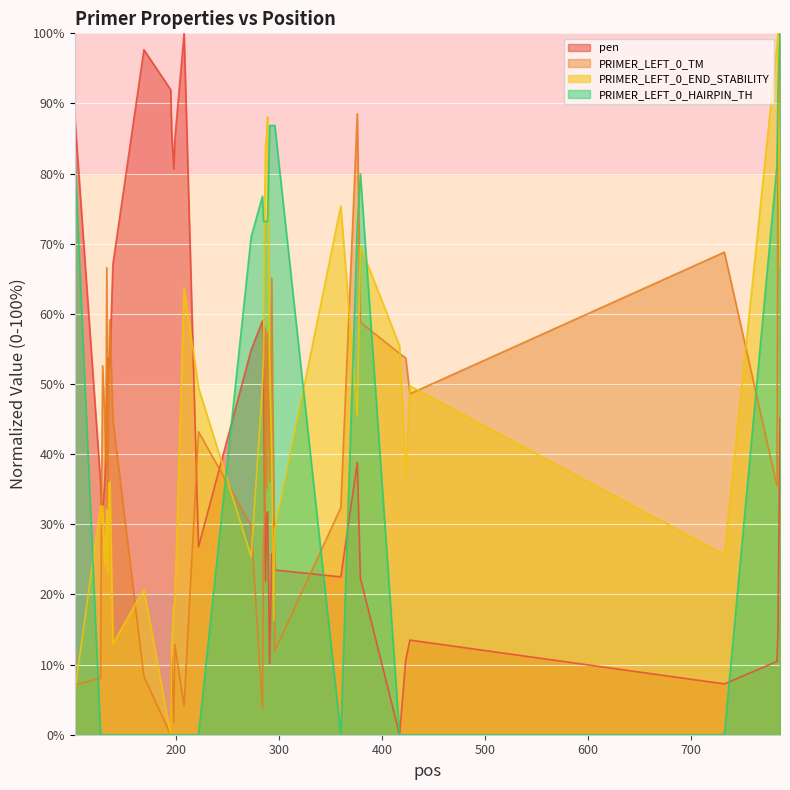

What is the value of the pen point at the 24th from the left?

31.3